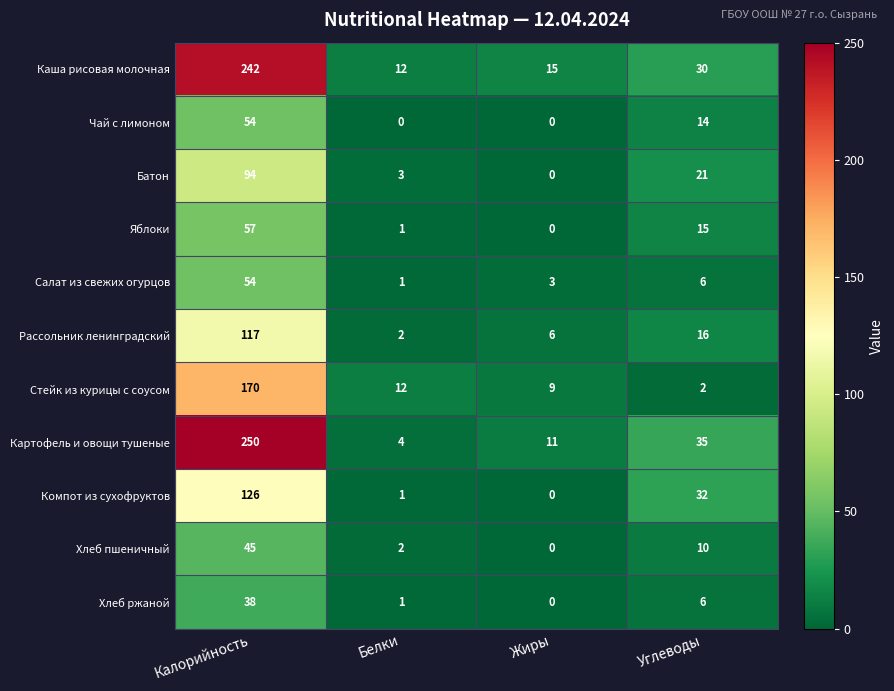

What is the sum of the Чай с лимоном values at Жиры and Калорийность?

54